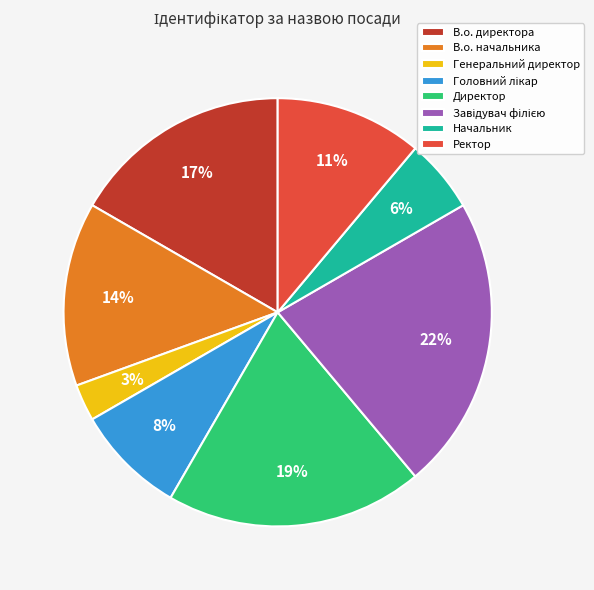

How many segments does this pie chart have?

8